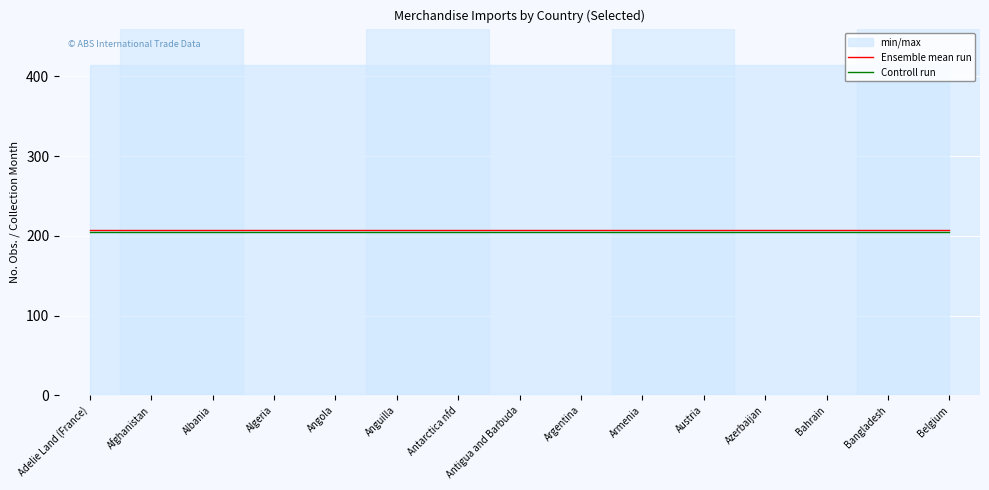

List the labels in order of Ensemble mean run value, largest first.

Adelie Land (France), Afghanistan, Albania, Algeria, Angola, Anguilla, Antarctica nfd, Antigua and Barbuda, Argentina, Armenia, Austria, Azerbaijan, Bahrain, Bangladesh, Belgium